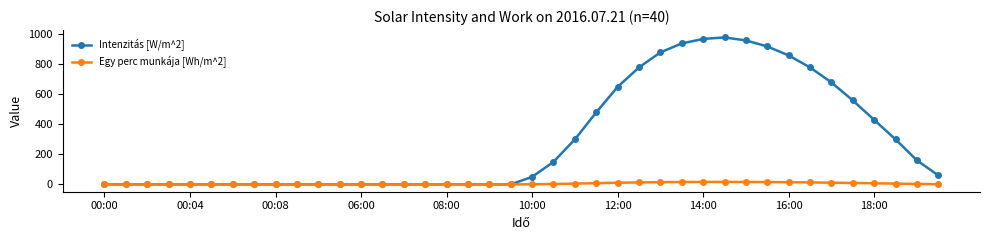

Which series has the largest range (max minus min)?

Intenzitás [W/m^2]